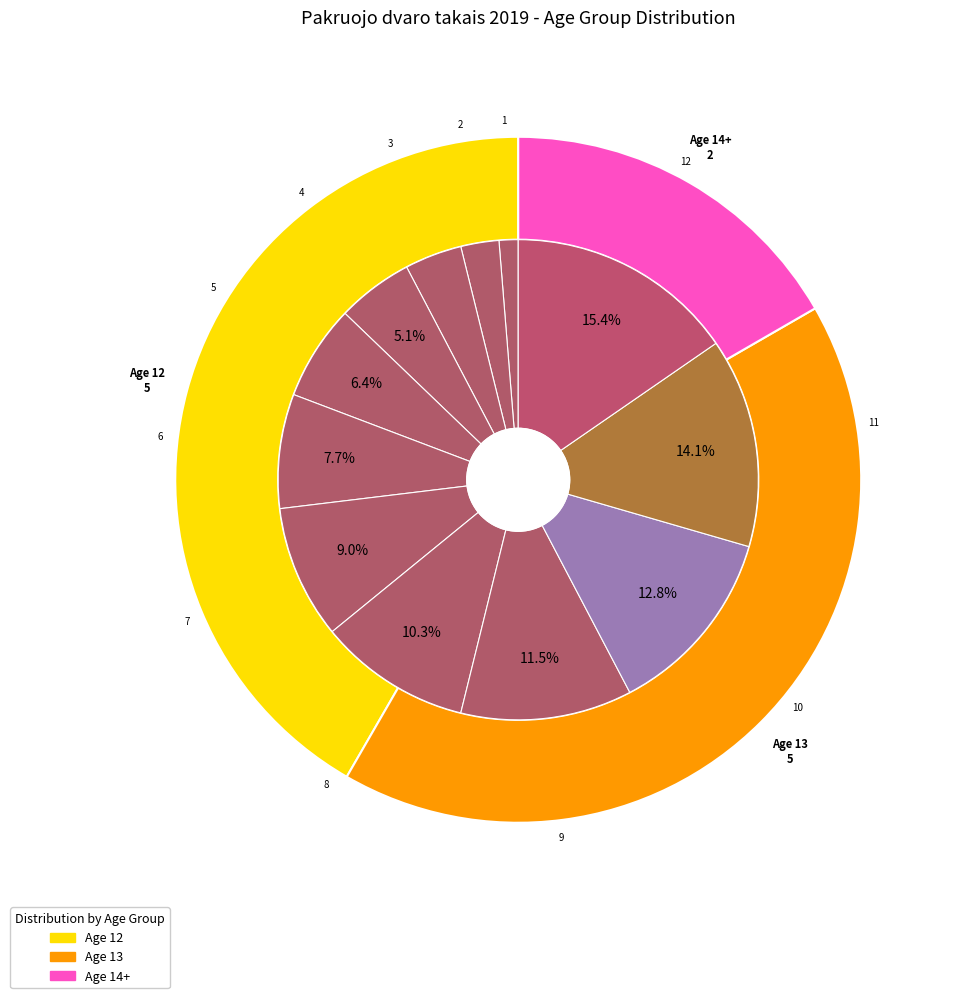

Is the sum of Lukrecija Beinoraitė and Adrija Prokopenko greater than half?

No